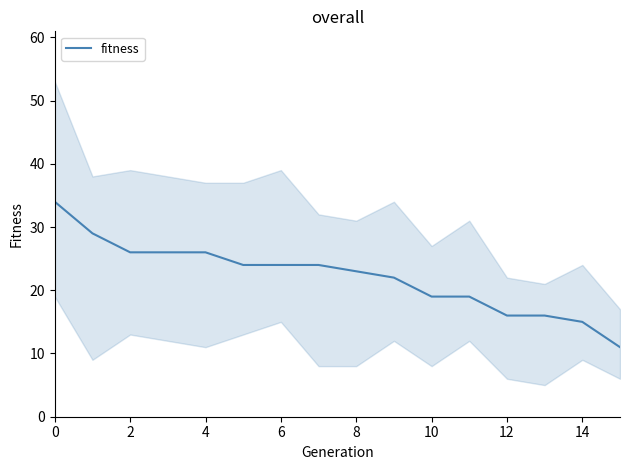

How many data points are above 24?

5